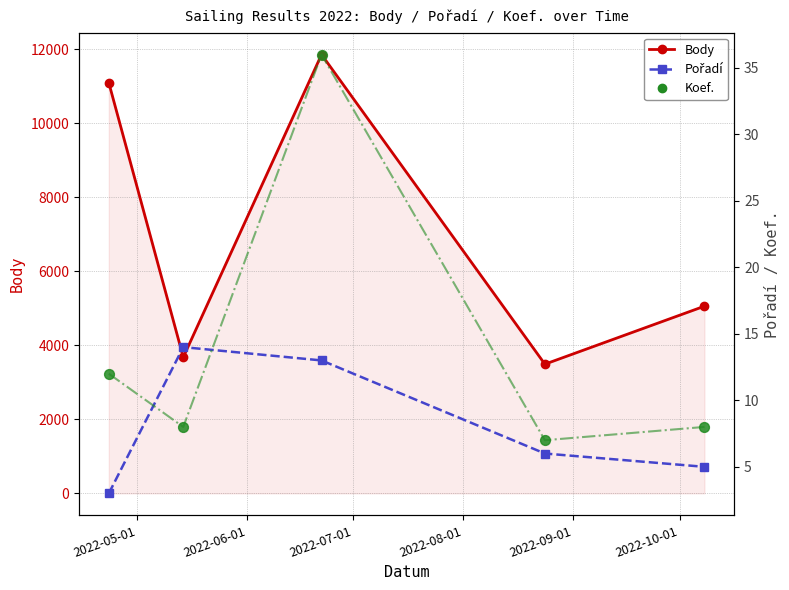

At how many categories does at least one series exceed 1168?

5